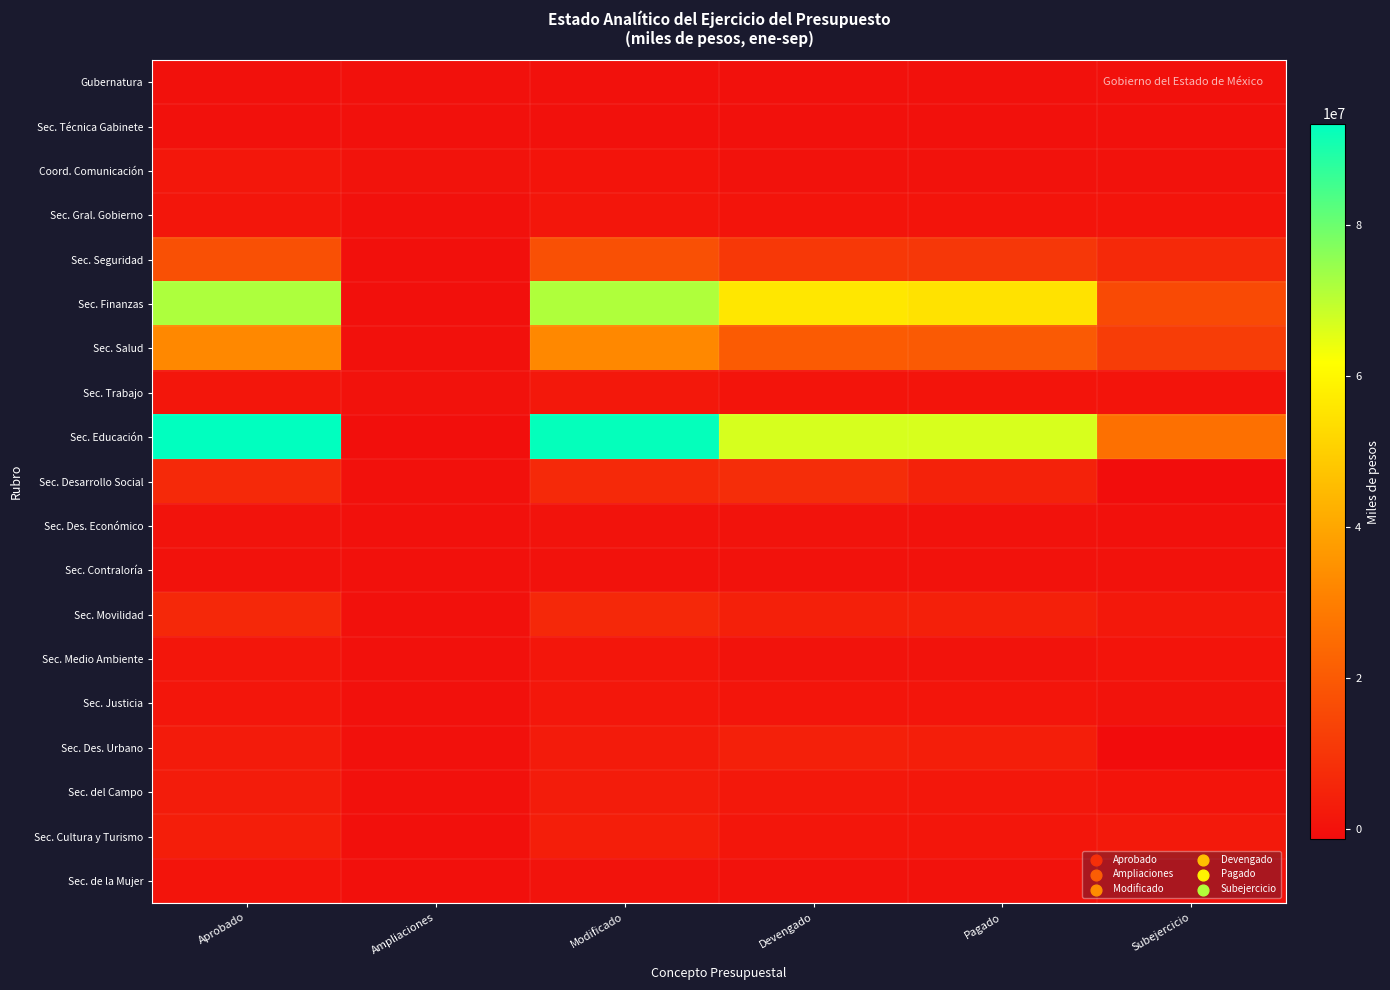

Which category has the highest value across all series?

Aprobado